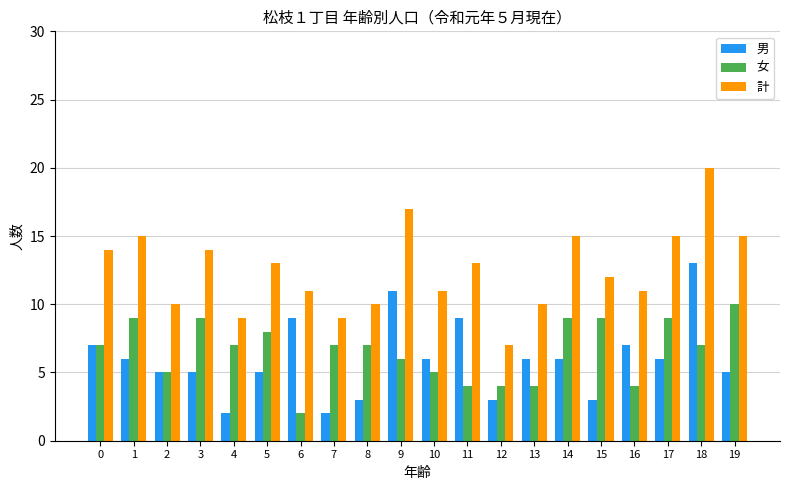

Reading right to left, list all the values displayed in this chart.

男: 19=5	18=13	17=6	16=7	15=3	14=6	13=6	12=3	11=9	10=6	9=11	8=3	7=2	6=9	5=5	4=2	3=5	2=5	1=6	0=7
女: 19=10	18=7	17=9	16=4	15=9	14=9	13=4	12=4	11=4	10=5	9=6	8=7	7=7	6=2	5=8	4=7	3=9	2=5	1=9	0=7
計: 19=15	18=20	17=15	16=11	15=12	14=15	13=10	12=7	11=13	10=11	9=17	8=10	7=9	6=11	5=13	4=9	3=14	2=10	1=15	0=14